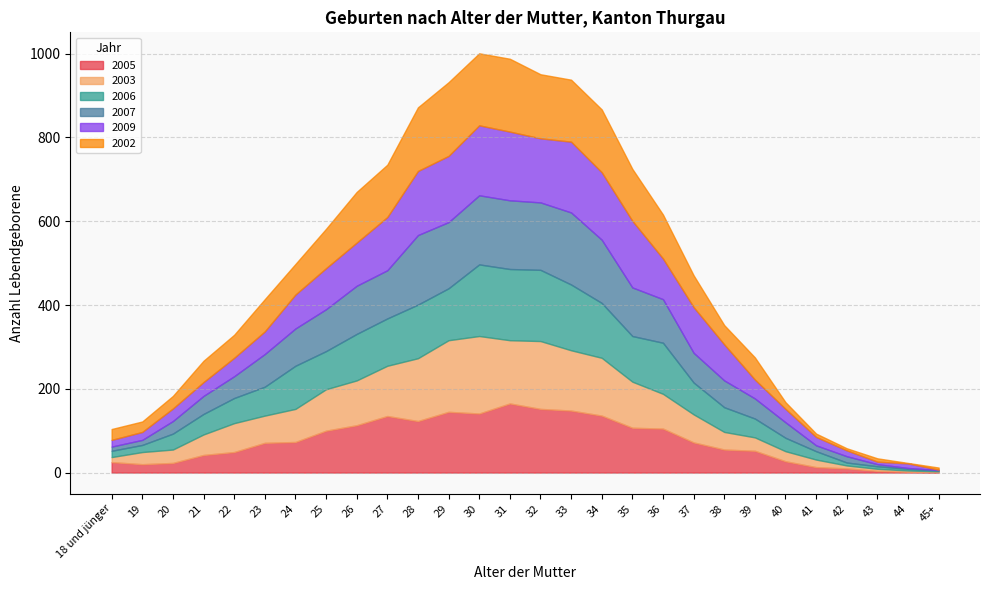

What is the difference between the maximum and minimum values in the 2005 series?

164